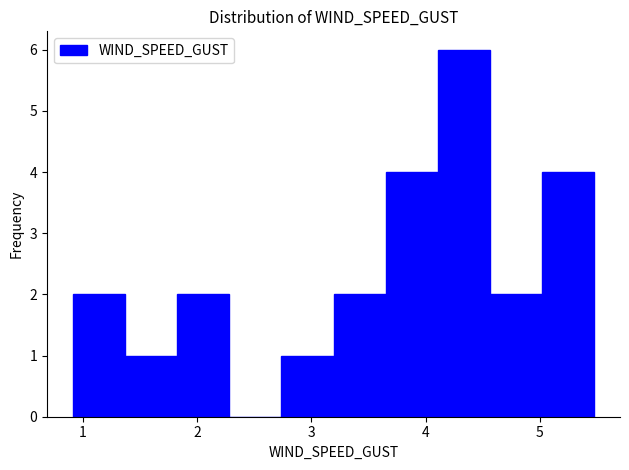

What is the height of the bar covering 1.4 to 1.8 on the x-axis? Neither the bar edges nor the heights are printed on the chart, so give them approximately, as read against the axes.

1